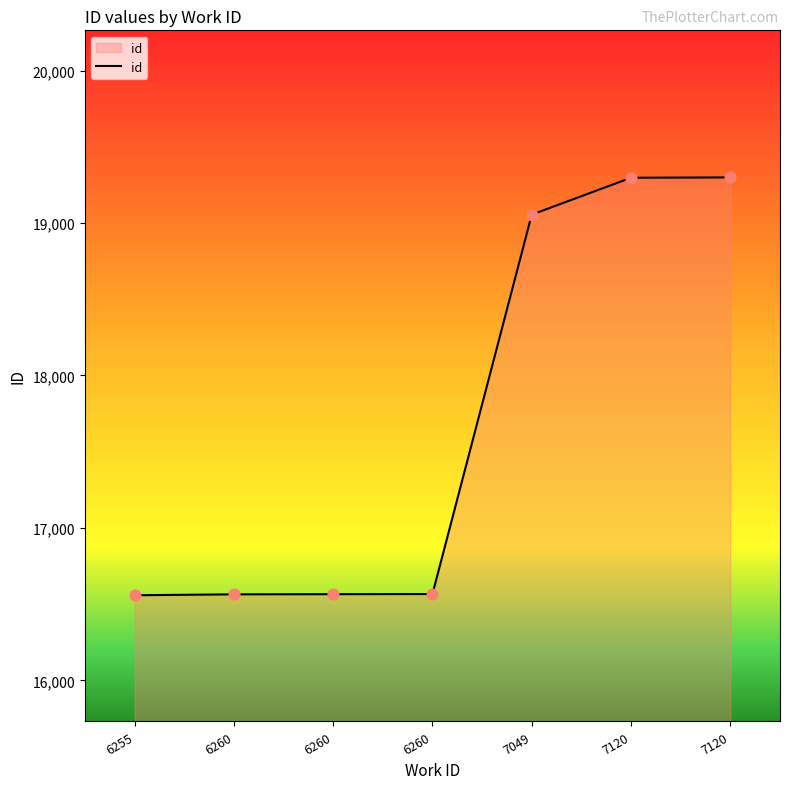

What is the ratio of the value at 7120 to the value at 6255?

1.2